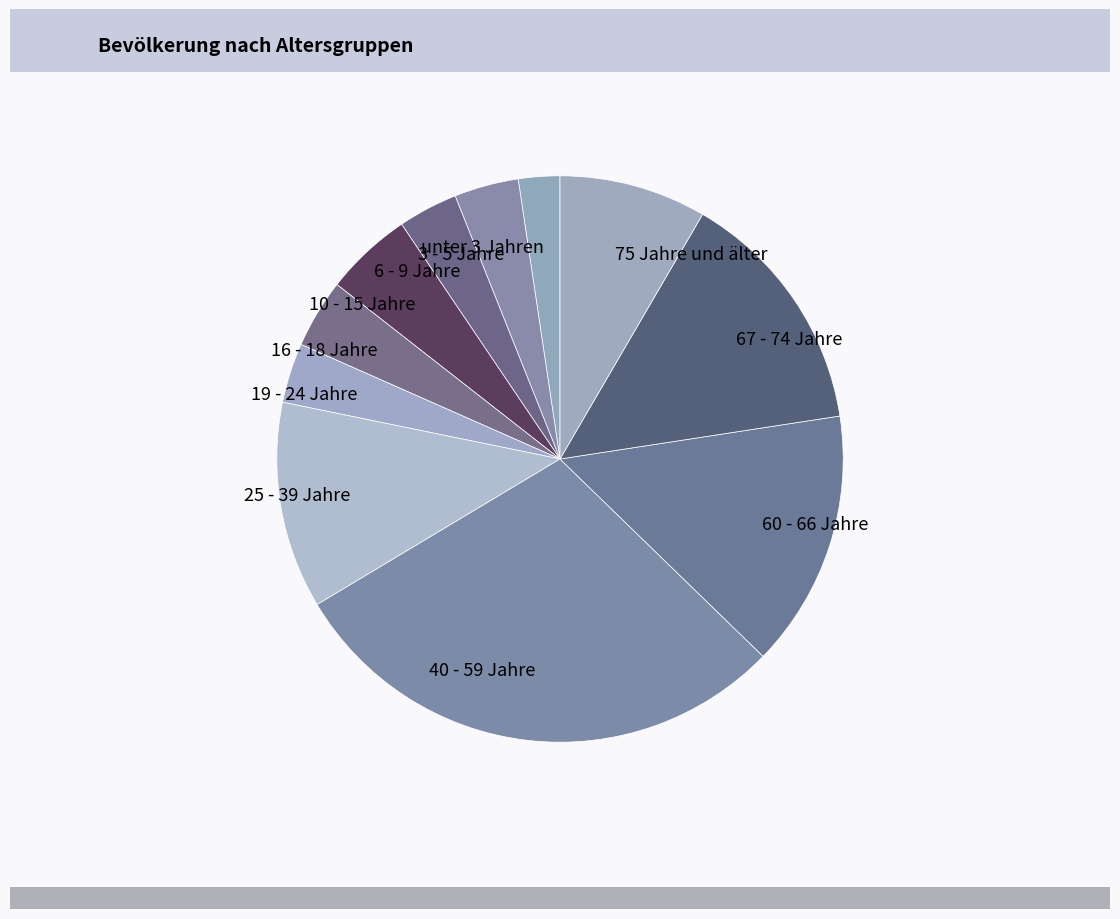

Count the number of slices in the pie.

11